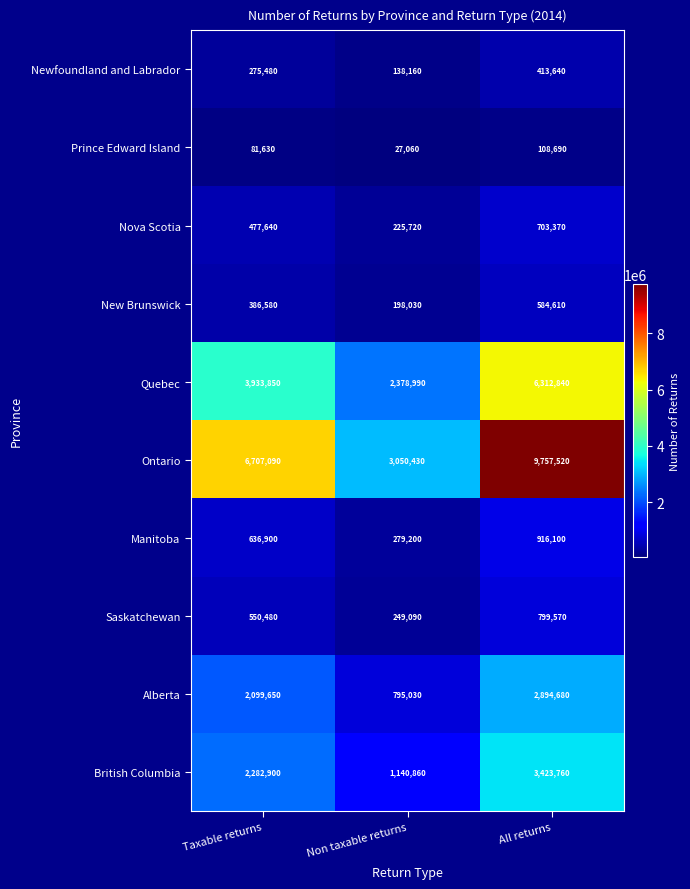

At which category is the sum across all series the highest?

All returns